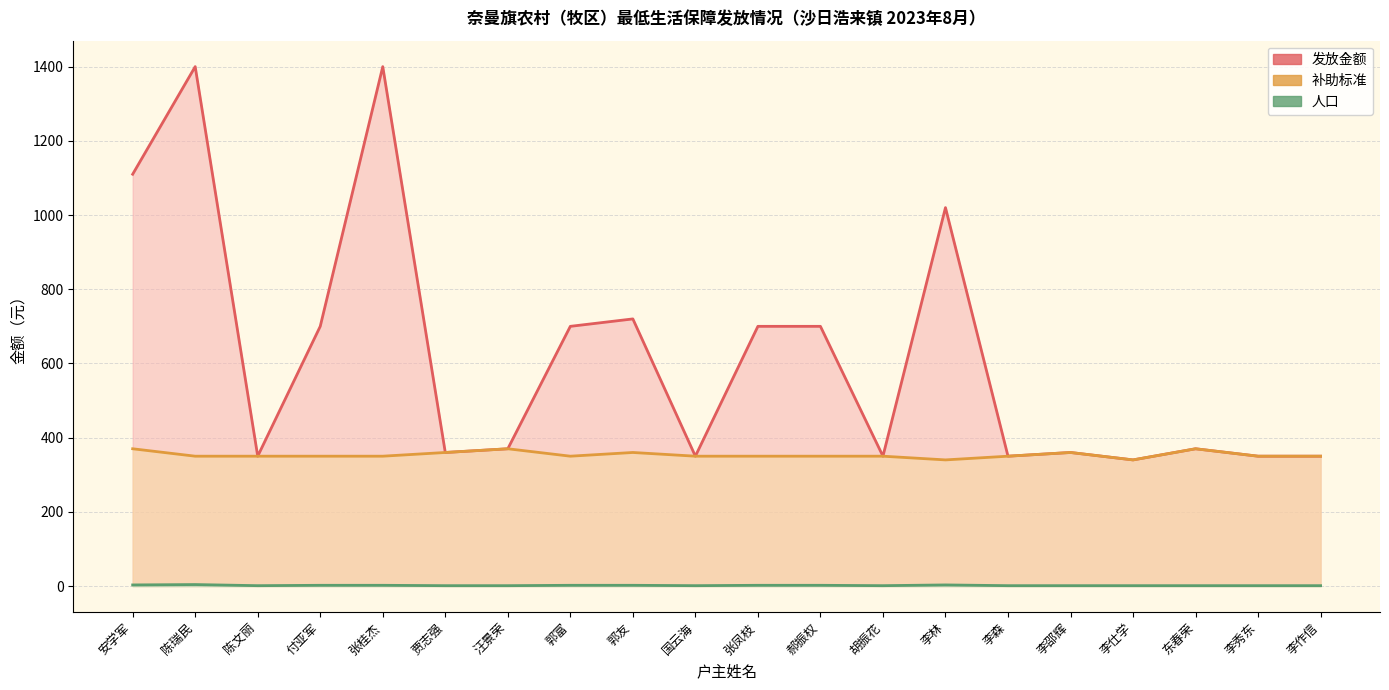

What is the spread (max minus min) of values at 李作信?

349